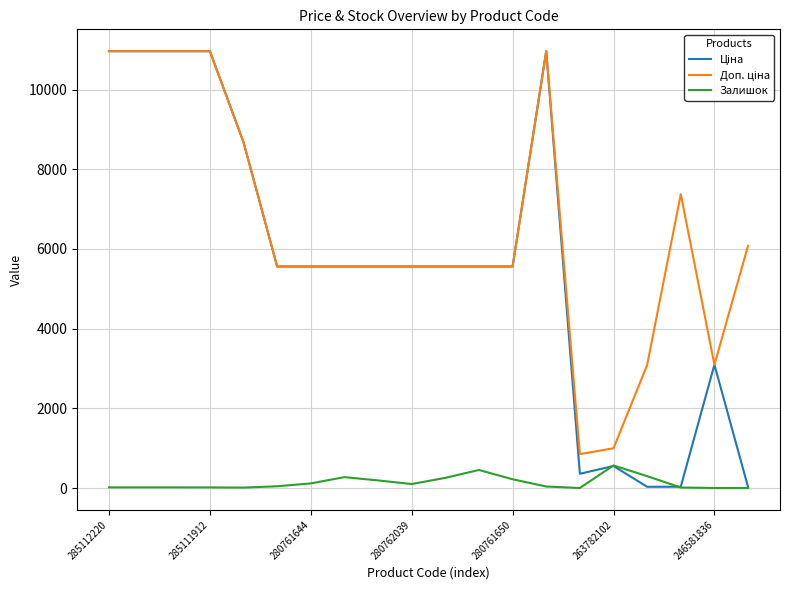

What is the greatest value displayed?

10964.4